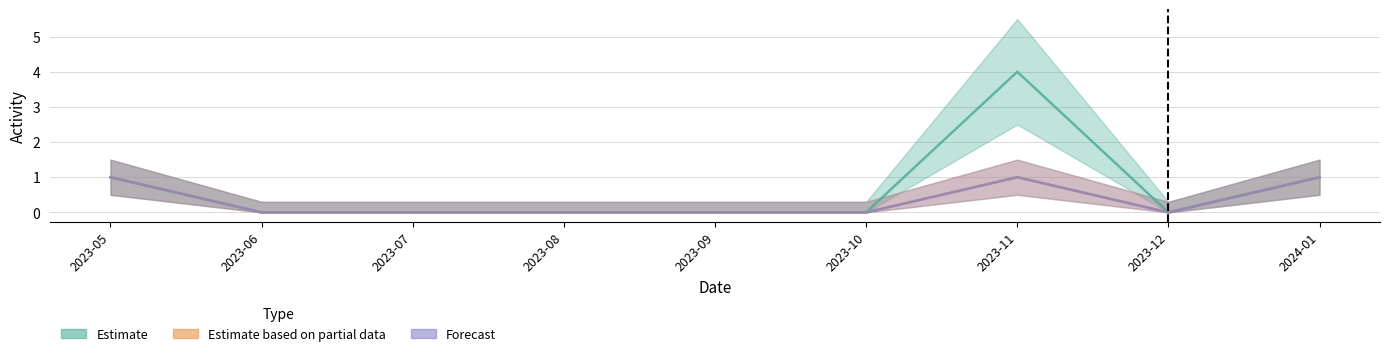

At which category does the chart reach its peak across all series?

2023-11